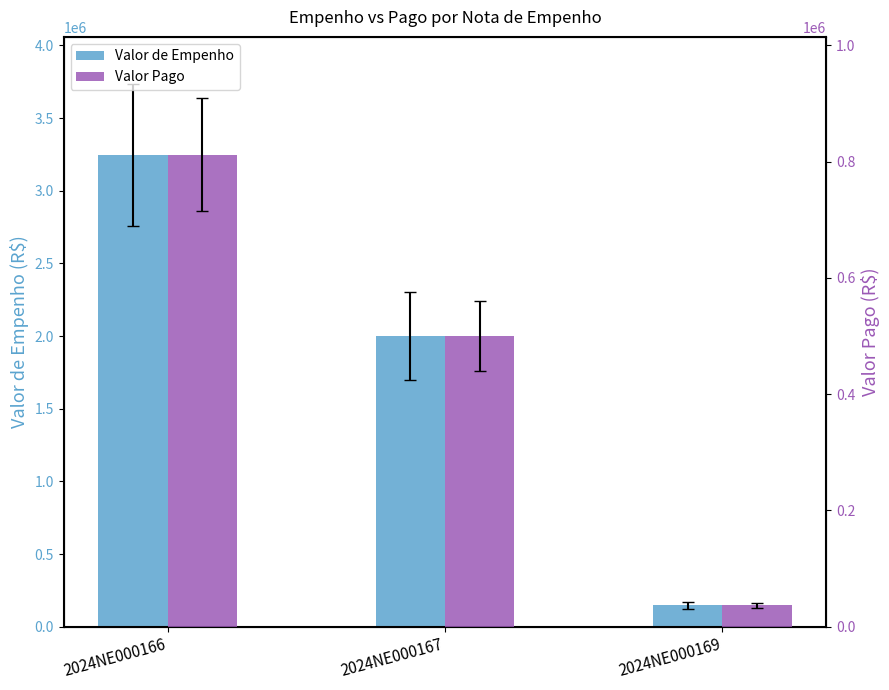

What is the average value of the Valor Pago series?

449510.8